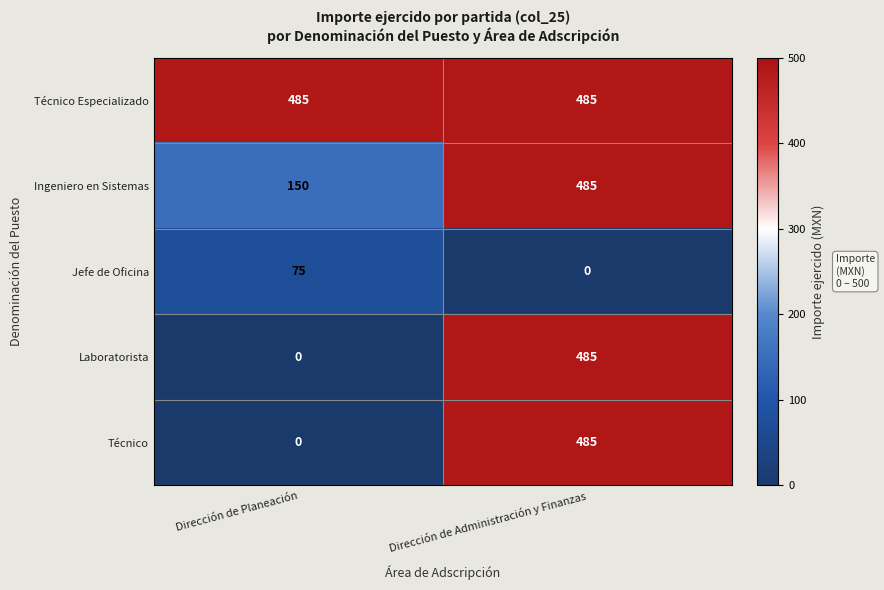

Reading left to right, extract all data points from this chart.

Técnico Especializado: 485	485
Ingeniero en Sistemas: 150	485
Jefe de Oficina: 75	0
Laboratorista: 0	485
Técnico: 0	485